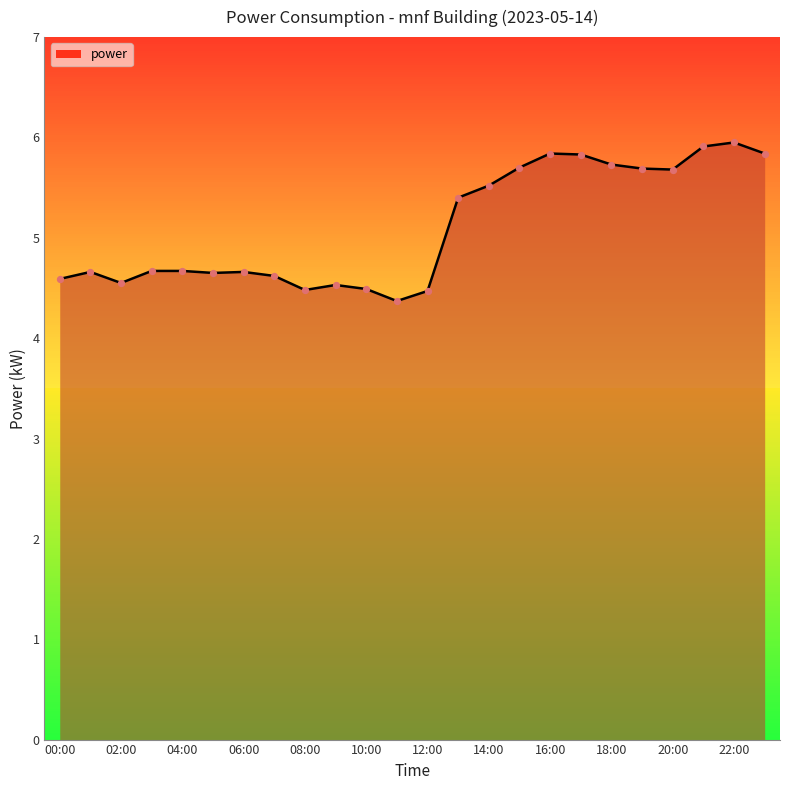

What is the smallest value displayed?

4.4